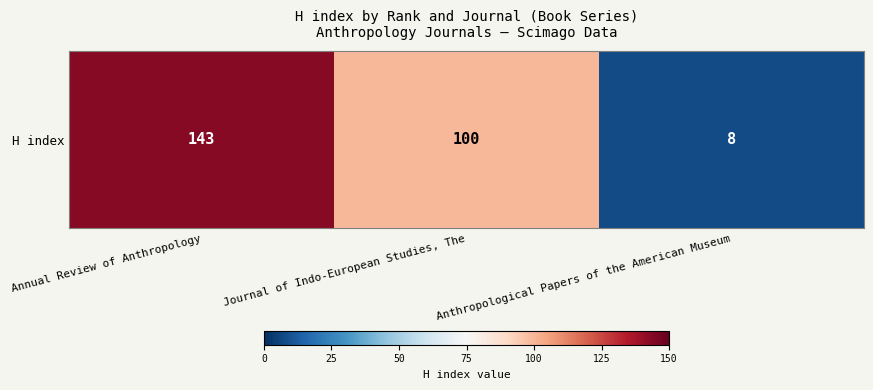

List the labels in order of value, smallest first.

Anthropological Papers of the American Museum, Journal of Indo-European Studies, The, Annual Review of Anthropology